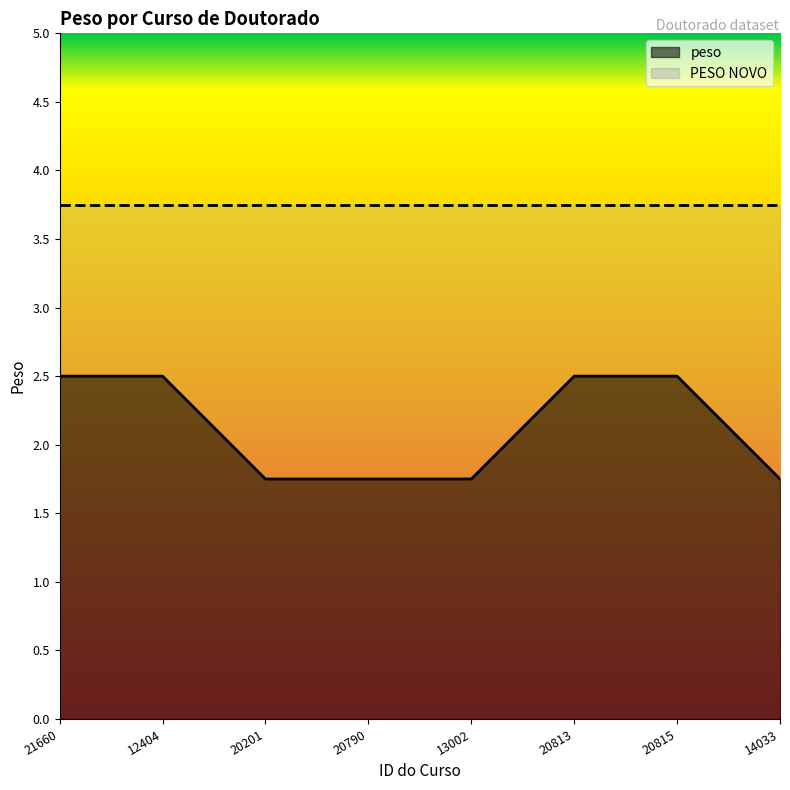

The value at 20790 is 0.8. True or false?

False